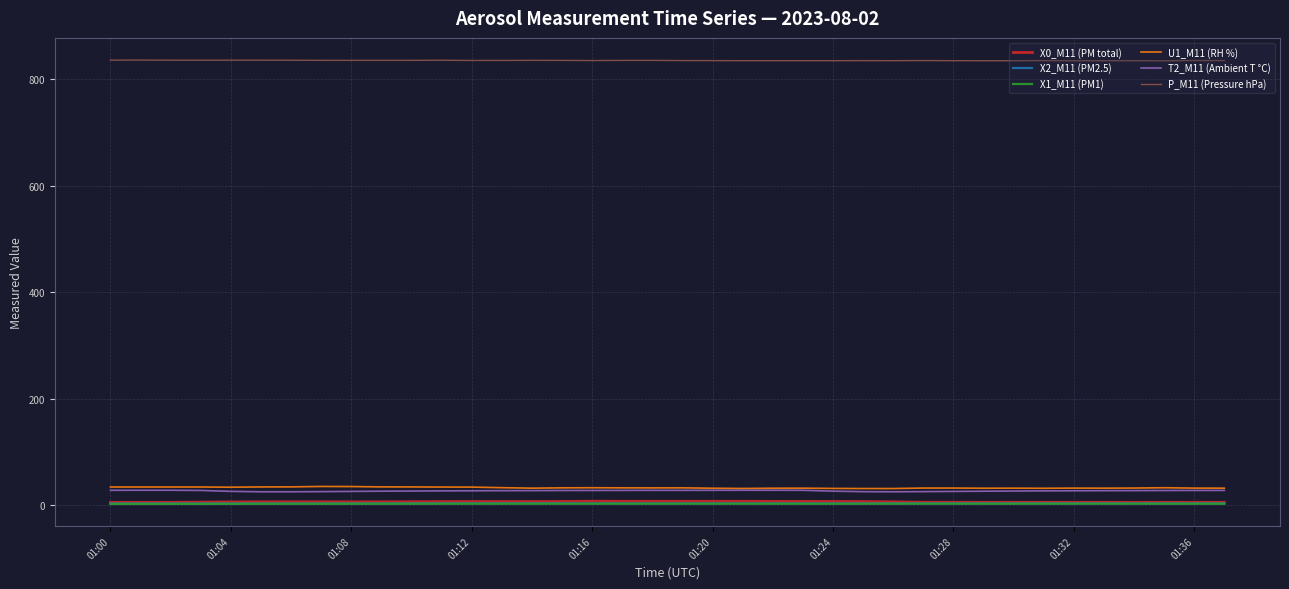

Is this an area chart (filled region under the line)?

No